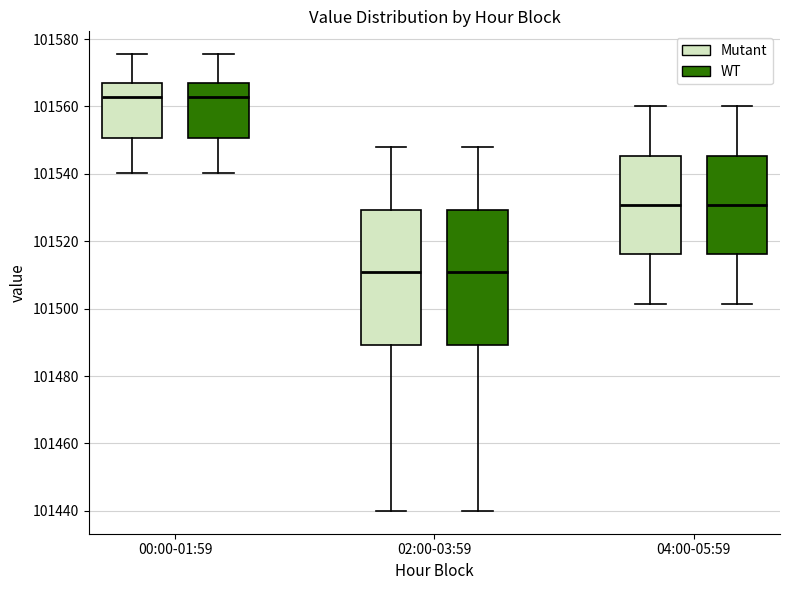

Reading left to right, read every box against the y-axis: the position of its median line, the range the box covers, and the ends of its whiskers. The values are not printed on the chart, so give them approximately, as read against the axis.

00:00-01:59 (Mutant): median 101562, box 101550 to 101566, whiskers 101540 to 101576
00:00-01:59 (WT): median 101562, box 101550 to 101566, whiskers 101540 to 101576
02:00-03:59 (Mutant): median 101510, box 101490 to 101530, whiskers 101440 to 101548
02:00-03:59 (WT): median 101510, box 101490 to 101530, whiskers 101440 to 101548
04:00-05:59 (Mutant): median 101530, box 101516 to 101546, whiskers 101502 to 101560
04:00-05:59 (WT): median 101530, box 101516 to 101546, whiskers 101502 to 101560